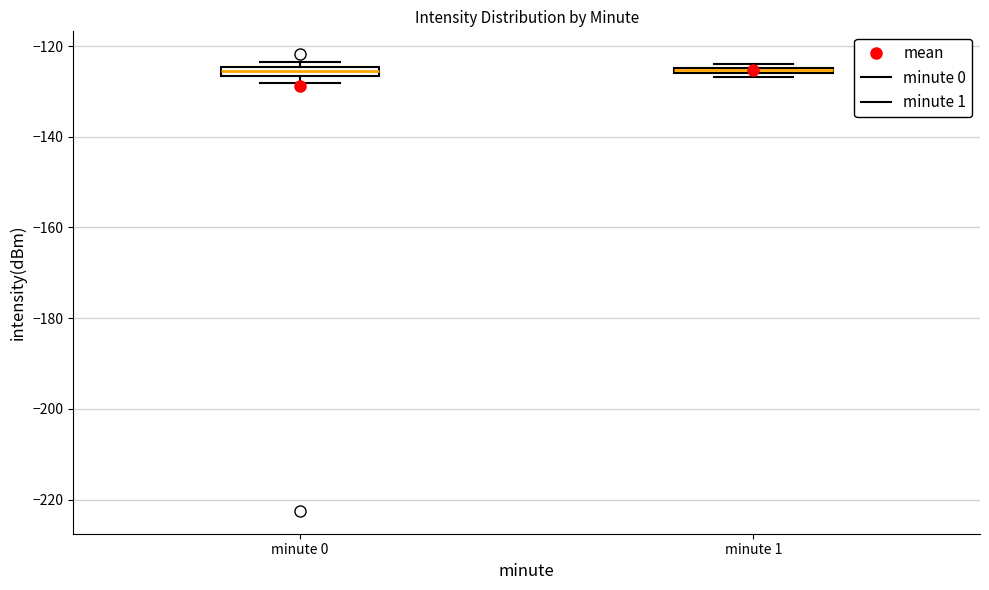

Where is the upper edge of the box for minute 0 on the y-axis? The values are not printed on the chart, so give them approximately, as read against the axis.

-124